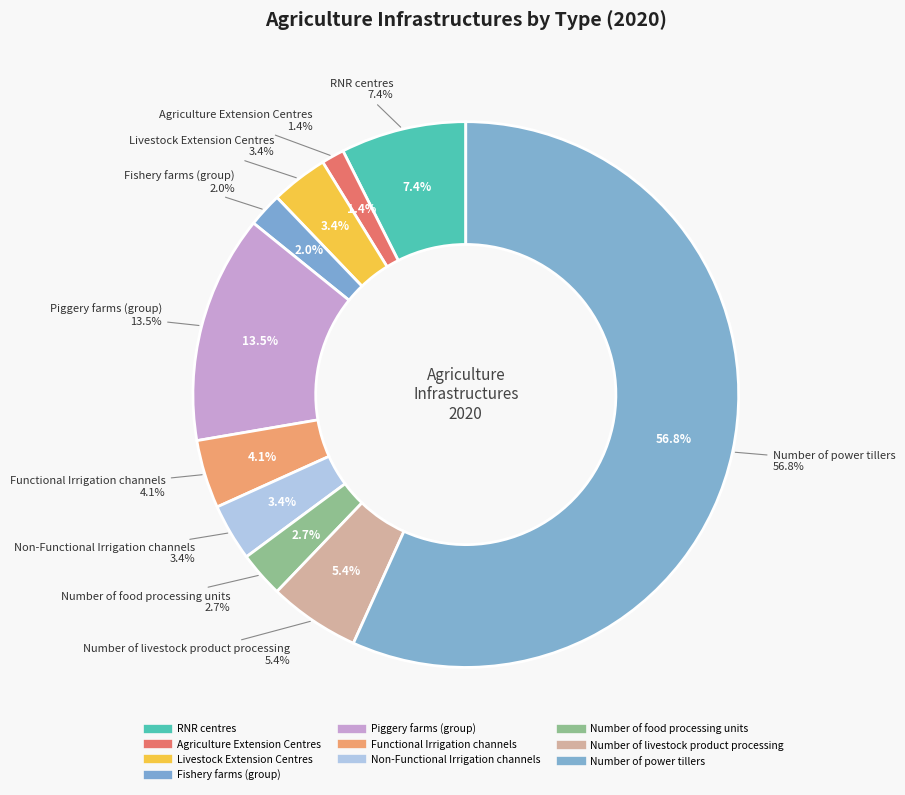

To the nearest percent, what percentage of the pie is Number of power tillers?

57%